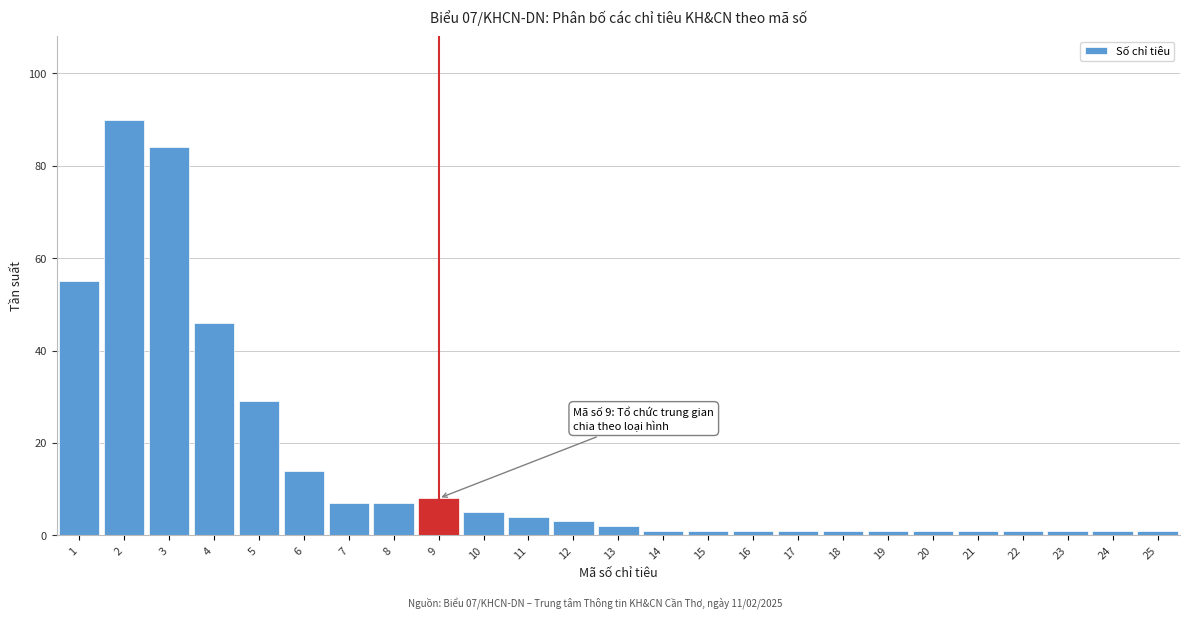

Reading left to right, list all the values displayed in this chart.

55	90	84	46	29	14	7	7	8	5	4	3	2	1	1	1	1	1	1	1	1	1	1	1	1